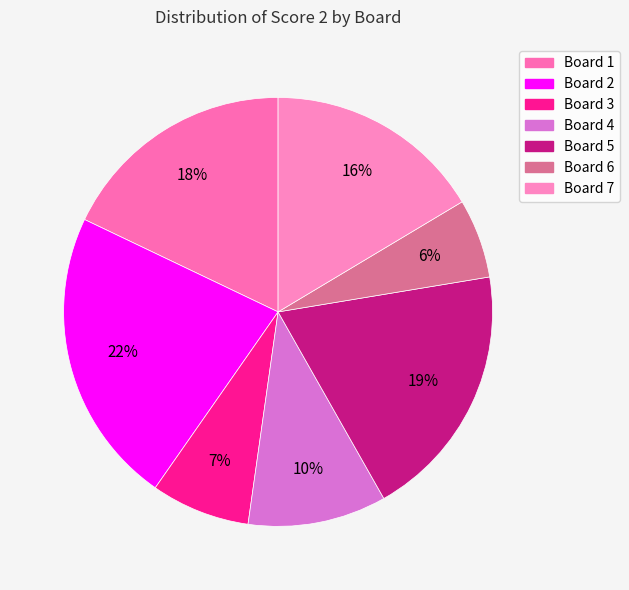

What is the smallest slice in the pie chart?

Board 6